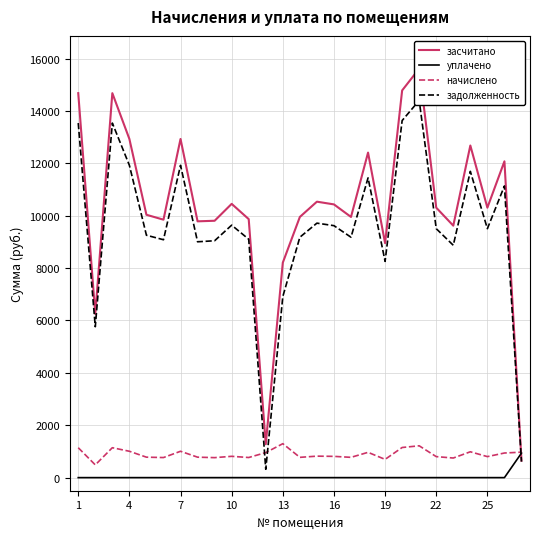

What is the lowest value of the начислено series?

486.0